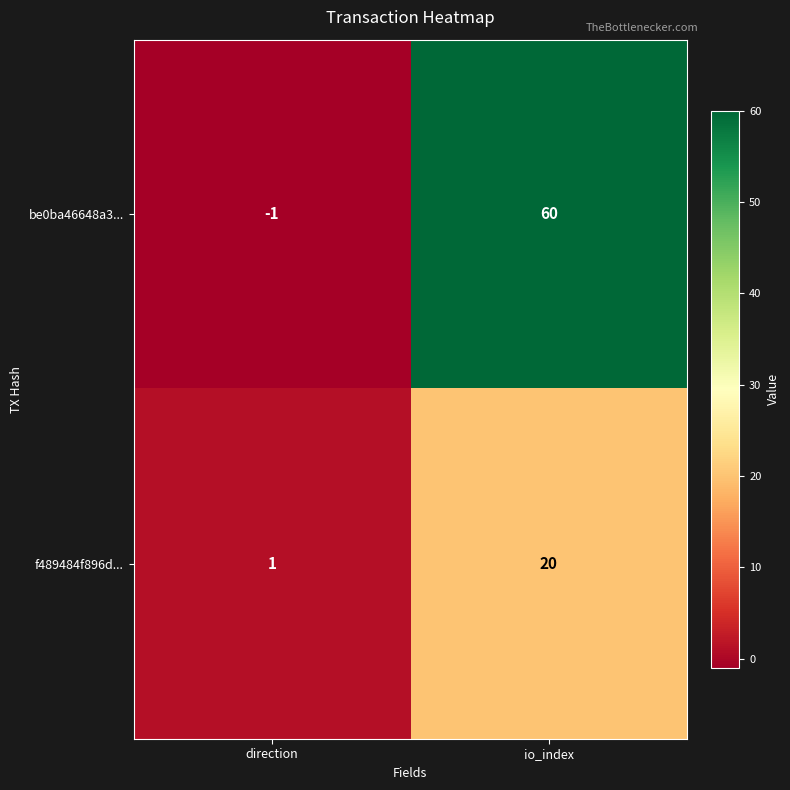

Reading left to right, transcribe all the data shown in this chart.

be0ba46648a3...: direction=-1	io_index=60
f489484f896d...: direction=1	io_index=20